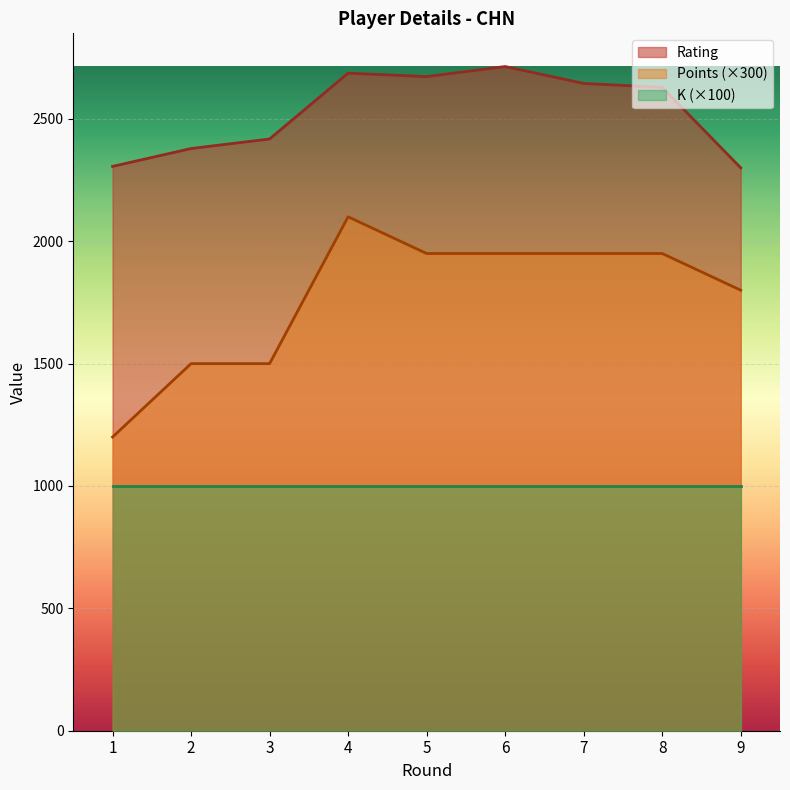

List the series in order of their peak value, lowest first.

K (×100), Points (×300), Rating